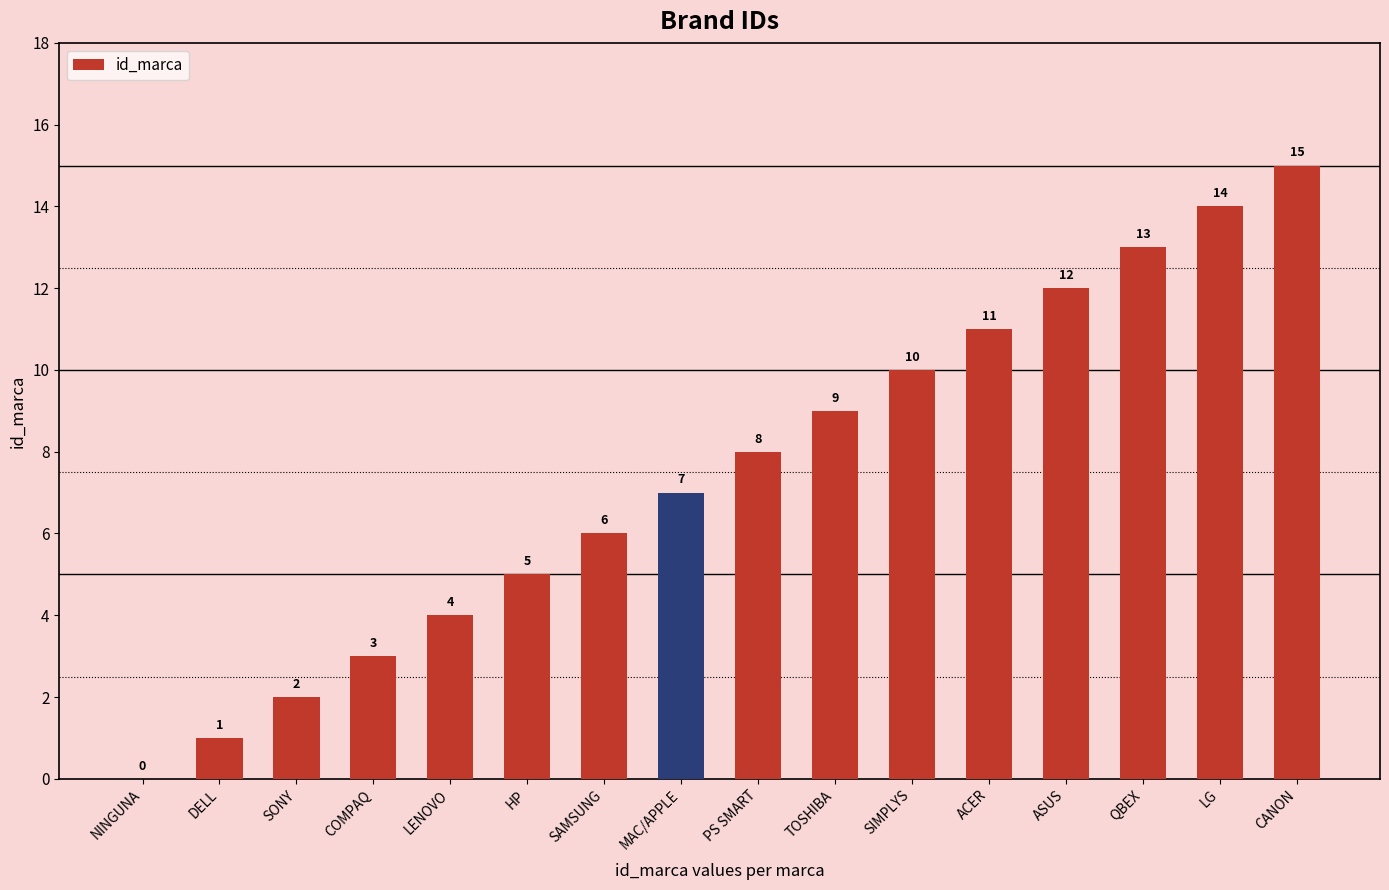

Which label corresponds to the largest value in the chart?

CANON